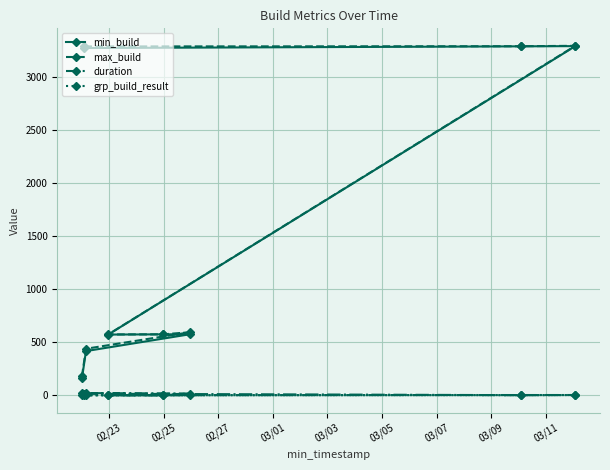

What is the difference between the second highest and minimum values in the min_build series?

3134.0